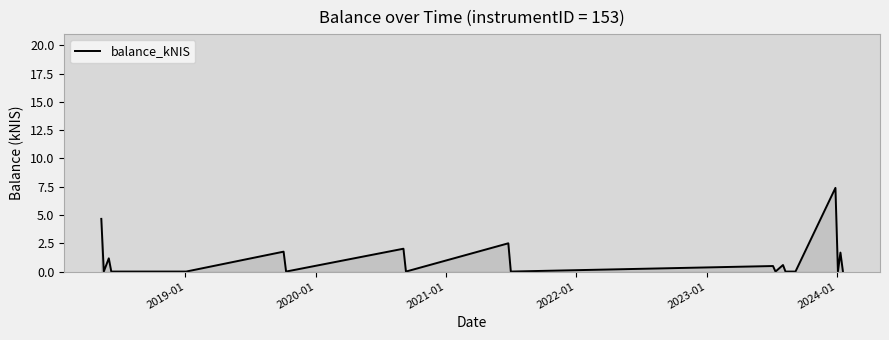

What is the difference between the maximum and minimum values?

7.4